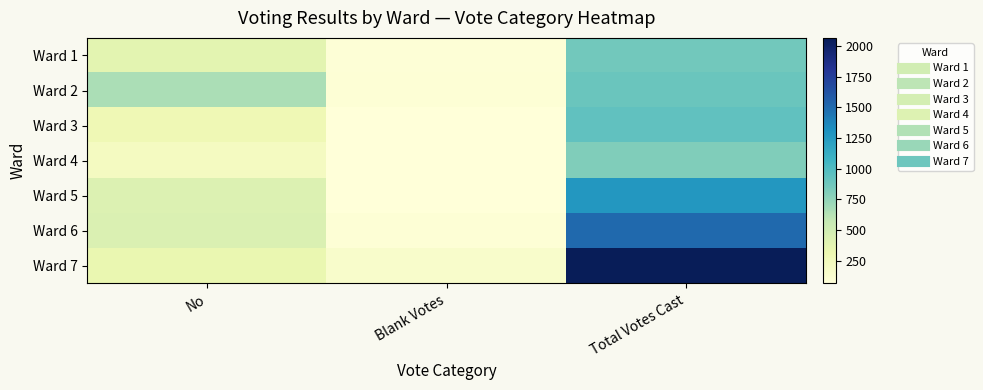

Which category has the highest value across all series?

Total Votes Cast